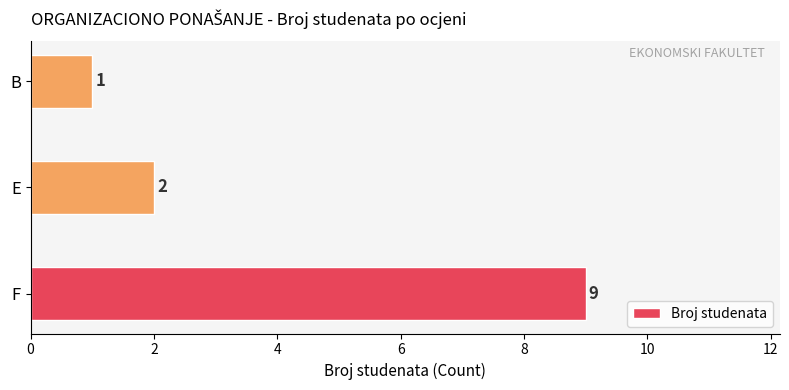

What is the change in value from F to B?

-8